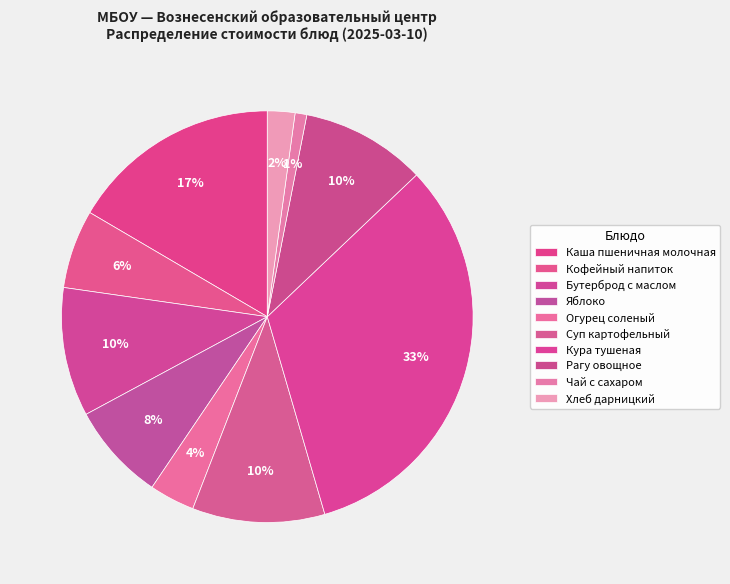

Combined, what portion of the pie is Хлеб дарницкий and Кофейный напиток?

8.3%